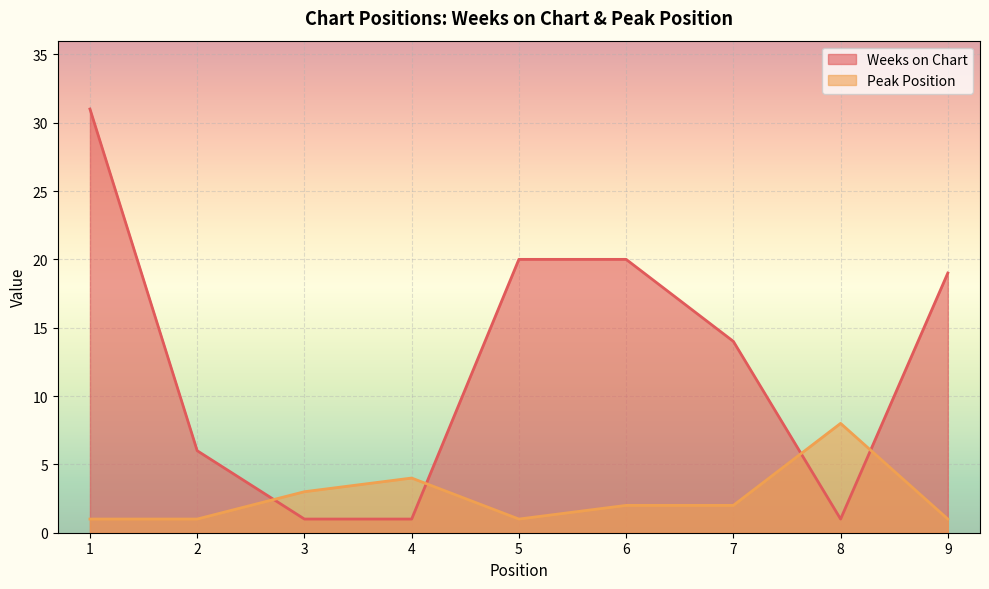

Does the chart display data point markers on the line(s)?

No